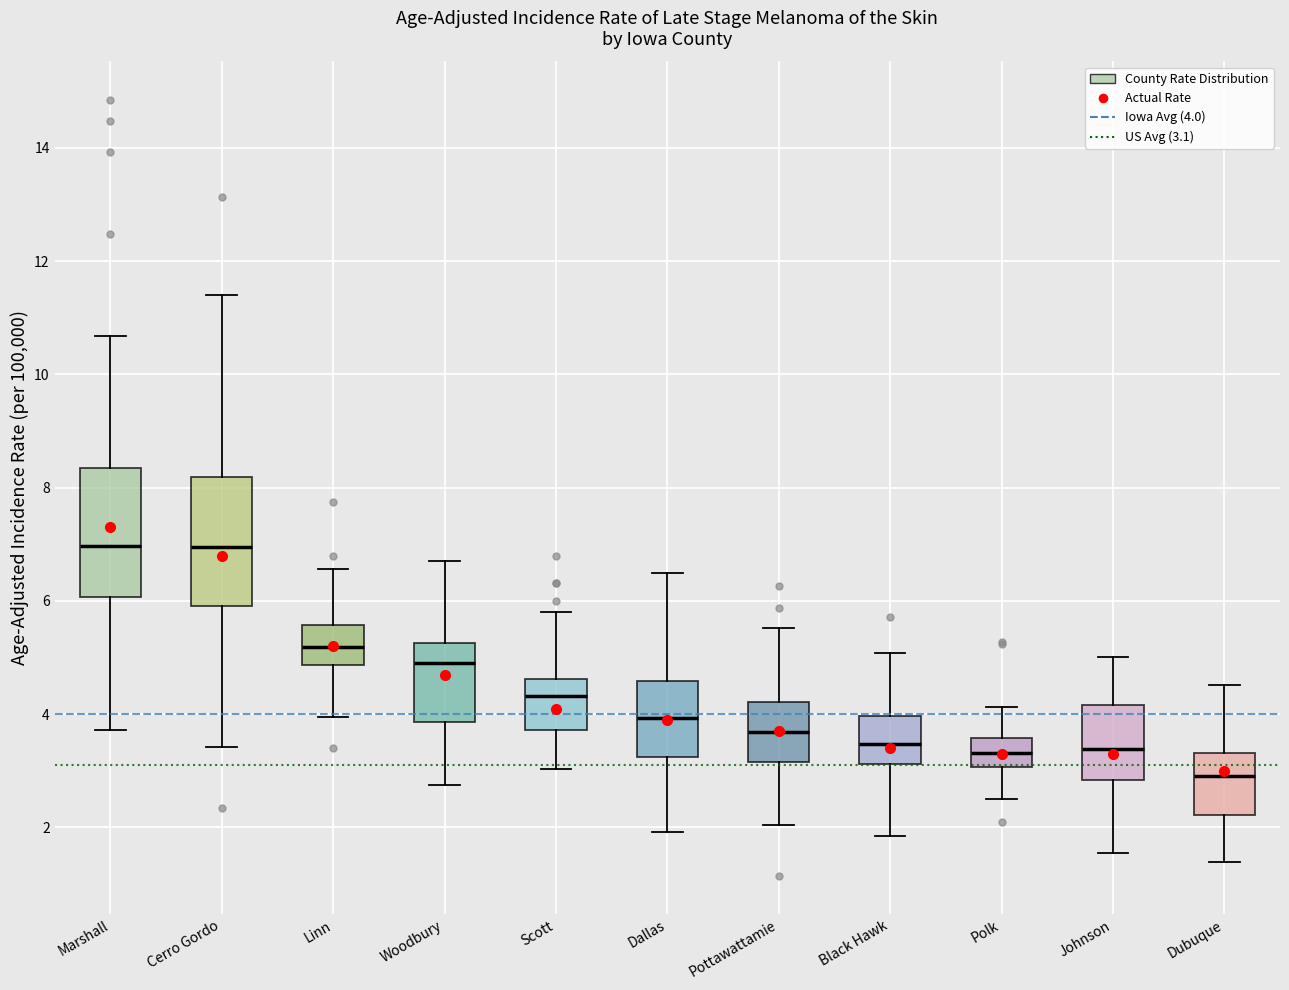

Reading left to right, transcribe this box plot: for each box, give where its median line is, the range the box spans, and where its two whiskers end, as read against the y-axis. The values are not printed on the chart, so give them approximately, as read against the axis.

Marshall: median 7.0, box 6.0 to 8.4, whiskers 3.8 to 10.6
Cerro Gordo: median 7.0, box 6.0 to 8.2, whiskers 3.4 to 11.4
Linn: median 5.2, box 4.8 to 5.6, whiskers 4.0 to 6.6
Woodbury: median 5.0, box 3.8 to 5.2, whiskers 2.8 to 6.8
Scott: median 4.4, box 3.8 to 4.6, whiskers 3.0 to 5.8
Dallas: median 4.0, box 3.2 to 4.6, whiskers 2.0 to 6.4
Pottawattamie: median 3.6, box 3.2 to 4.2, whiskers 2.0 to 5.6
Black Hawk: median 3.4, box 3.2 to 4.0, whiskers 1.8 to 5.0
Polk: median 3.4, box 3.0 to 3.6, whiskers 2.6 to 4.2
Johnson: median 3.4, box 2.8 to 4.2, whiskers 1.6 to 5.0
Dubuque: median 3.0, box 2.2 to 3.4, whiskers 1.4 to 4.6